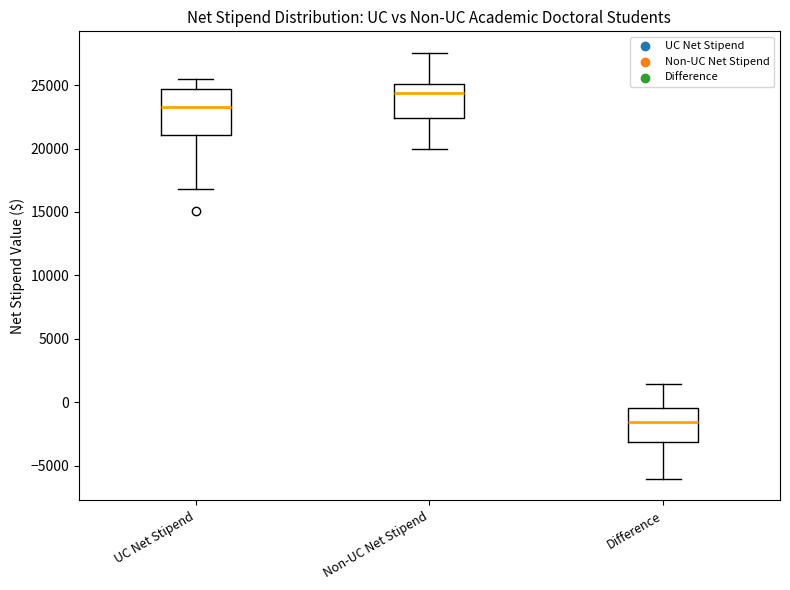

Reading left to right, transcribe this box plot: for each box, give where its median line is, the range the box spans, and where its two whiskers end, as read against the y-axis. The values are not printed on the chart, so give them approximately, as read against the axis.

UC Net Stipend: median 23500, box 21000 to 24500, whiskers 17000 to 25500
Non-UC Net Stipend: median 24500, box 22500 to 25000, whiskers 20000 to 27500
Difference: median -1500, box -3000 to -500, whiskers -6000 to 1500